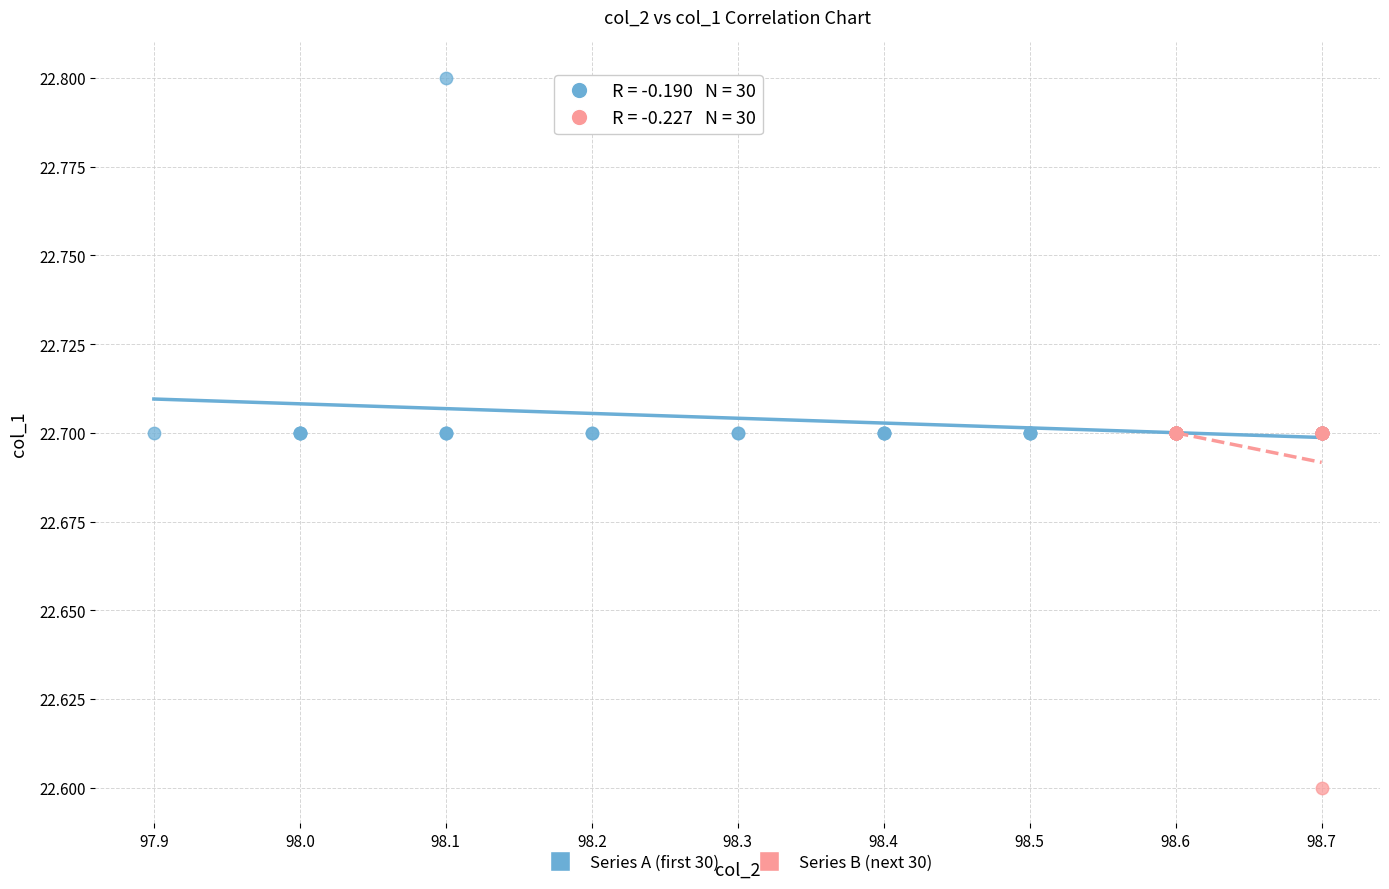

Which series reaches the maximum Y coordinate?

Series A (first 30)